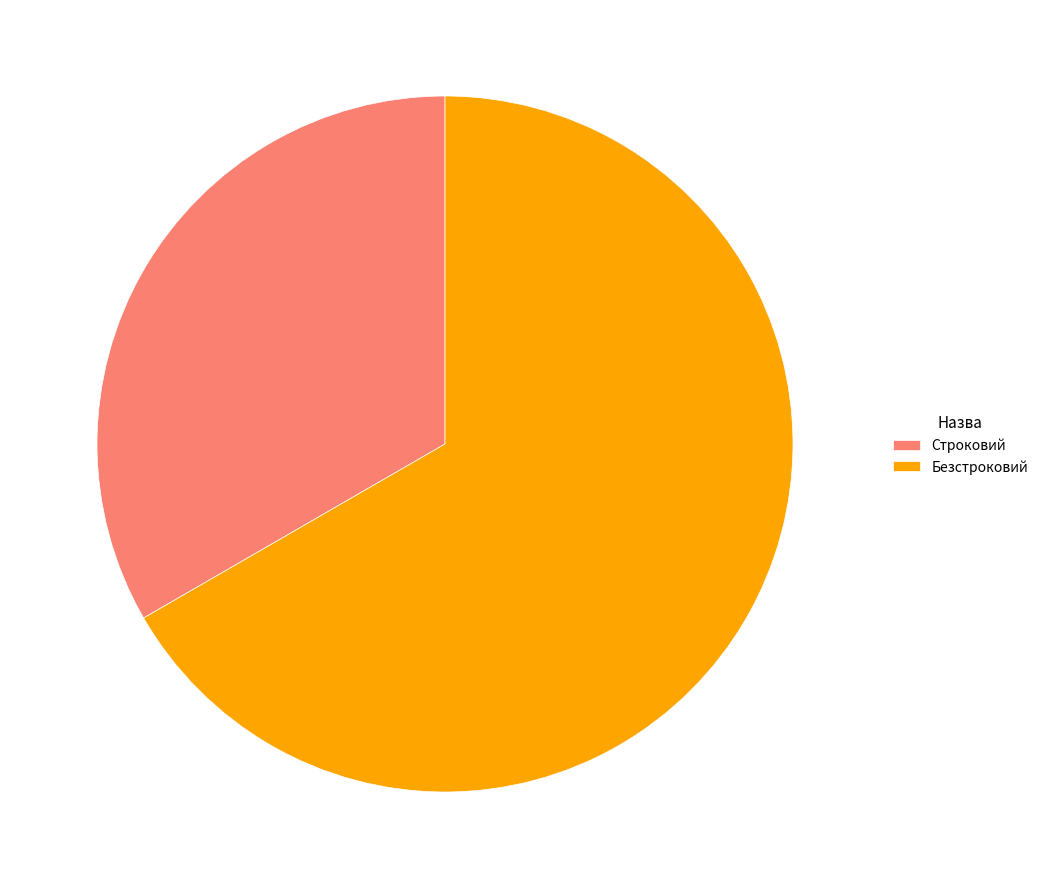

What is the largest slice in the pie chart?

Безстроковий